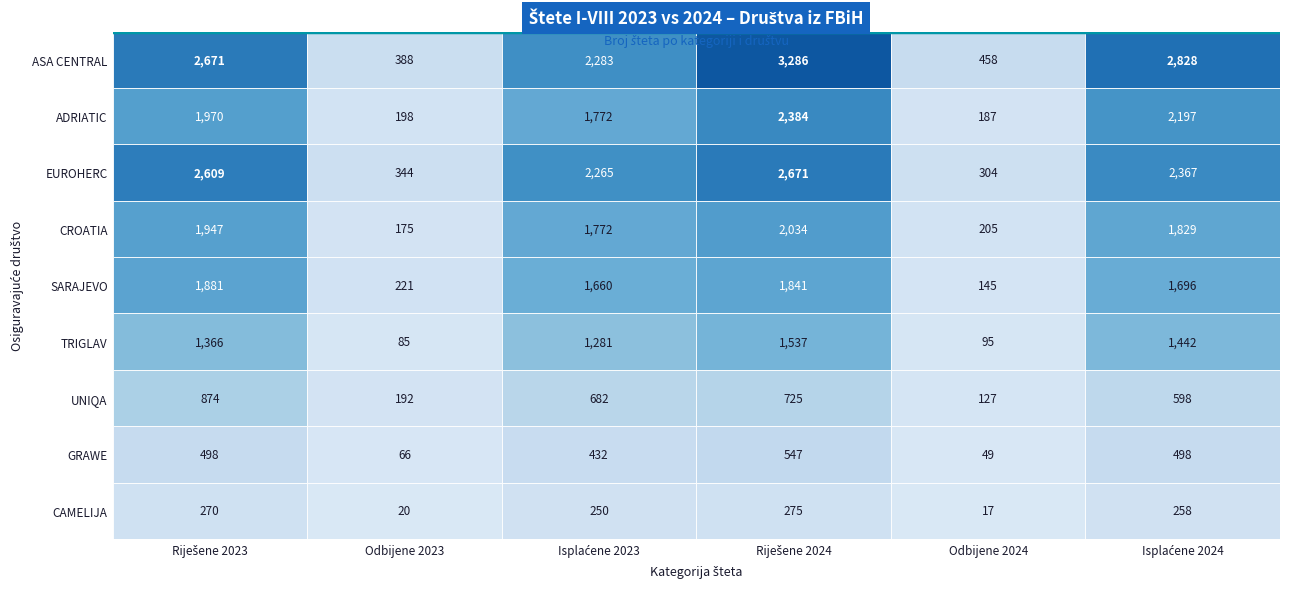

Reading left to right, transcribe all the data shown in this chart.

ASA CENTRAL: 2671	388	2283	3286	458	2828
ADRIATIC: 1970	198	1772	2384	187	2197
EUROHERC: 2609	344	2265	2671	304	2367
CROATIA: 1947	175	1772	2034	205	1829
SARAJEVO: 1881	221	1660	1841	145	1696
TRIGLAV: 1366	85	1281	1537	95	1442
UNIQA: 874	192	682	725	127	598
GRAWE: 498	66	432	547	49	498
CAMELIJA: 270	20	250	275	17	258